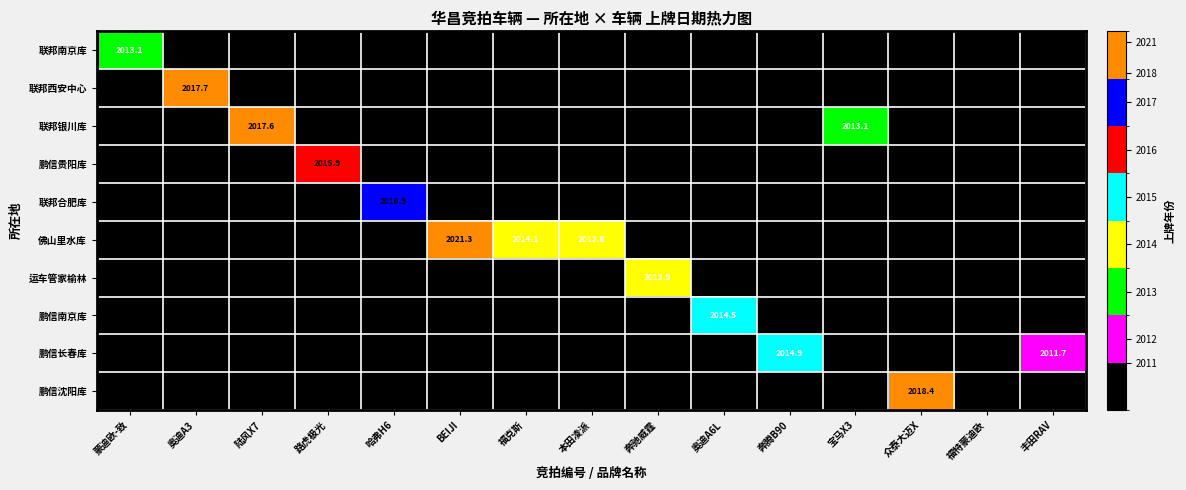

Is it true that 联邦合肥库 equals 2016.9 at 哈弗H6?

True